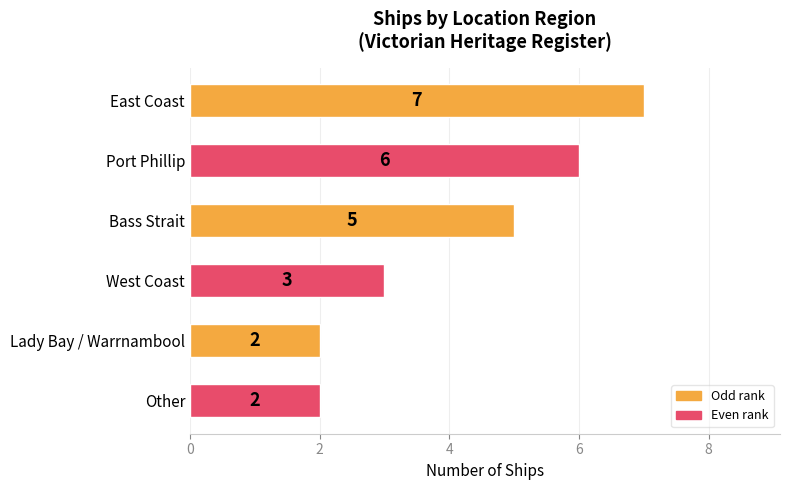

How many series are shown in this chart?

1